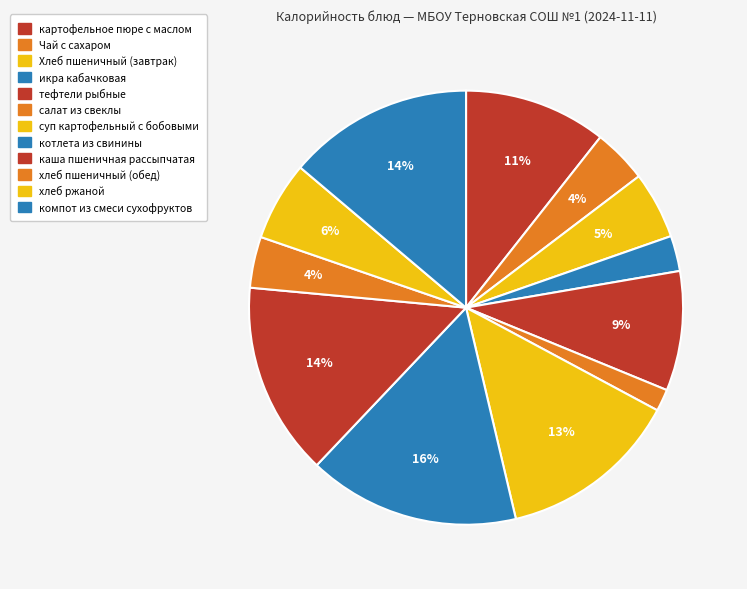

How many segments does this pie chart have?

12